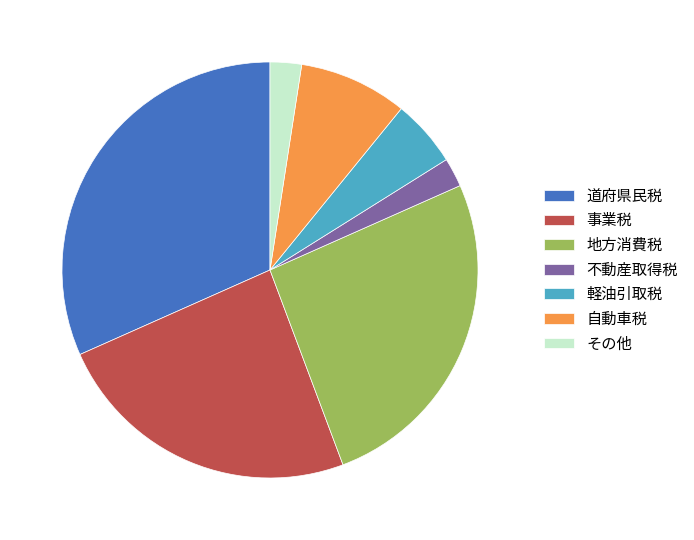

Is the sum of 自動車税 and その他 greater than half?

No